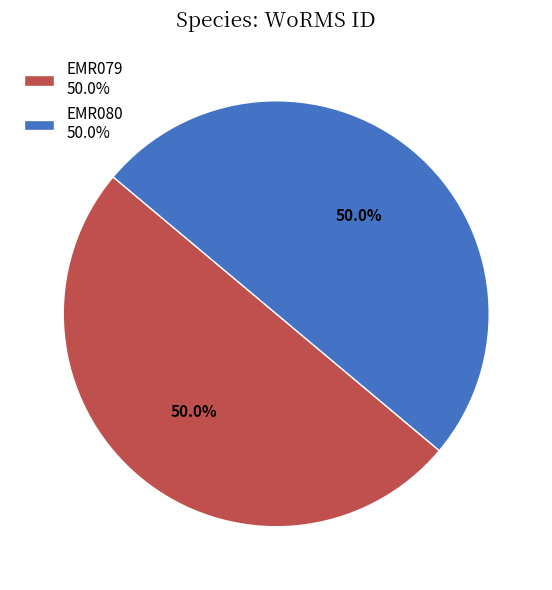

To the nearest percent, what percentage of the pie is EMR080?

50%